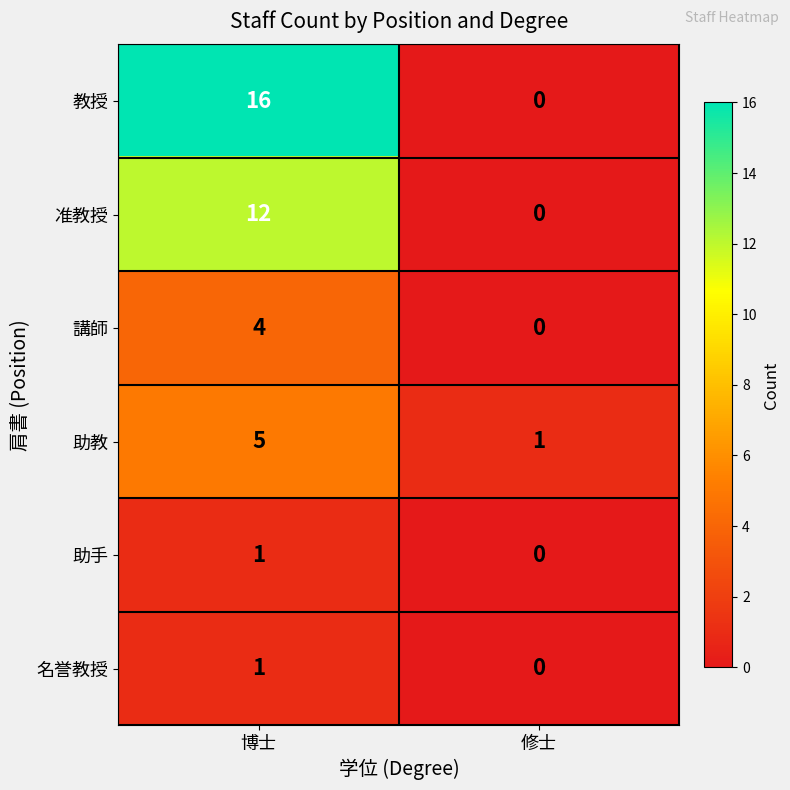

List the labels in order of 講師 value, smallest first.

修士, 博士